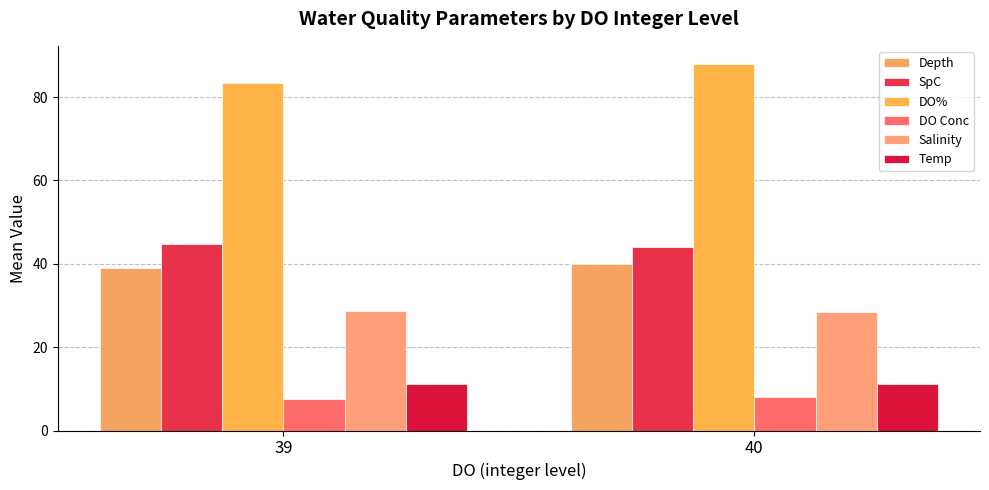

What is the sum of all Depth values?

79.0